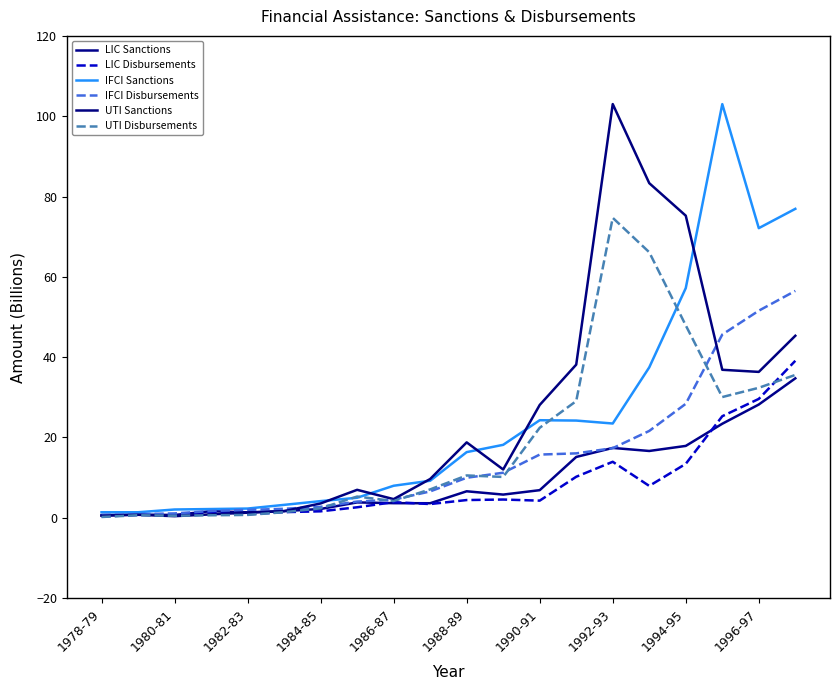

What are all the series names shown in the legend?

LIC Sanctions, LIC Disbursements, IFCI Sanctions, IFCI Disbursements, UTI Sanctions, UTI Disbursements